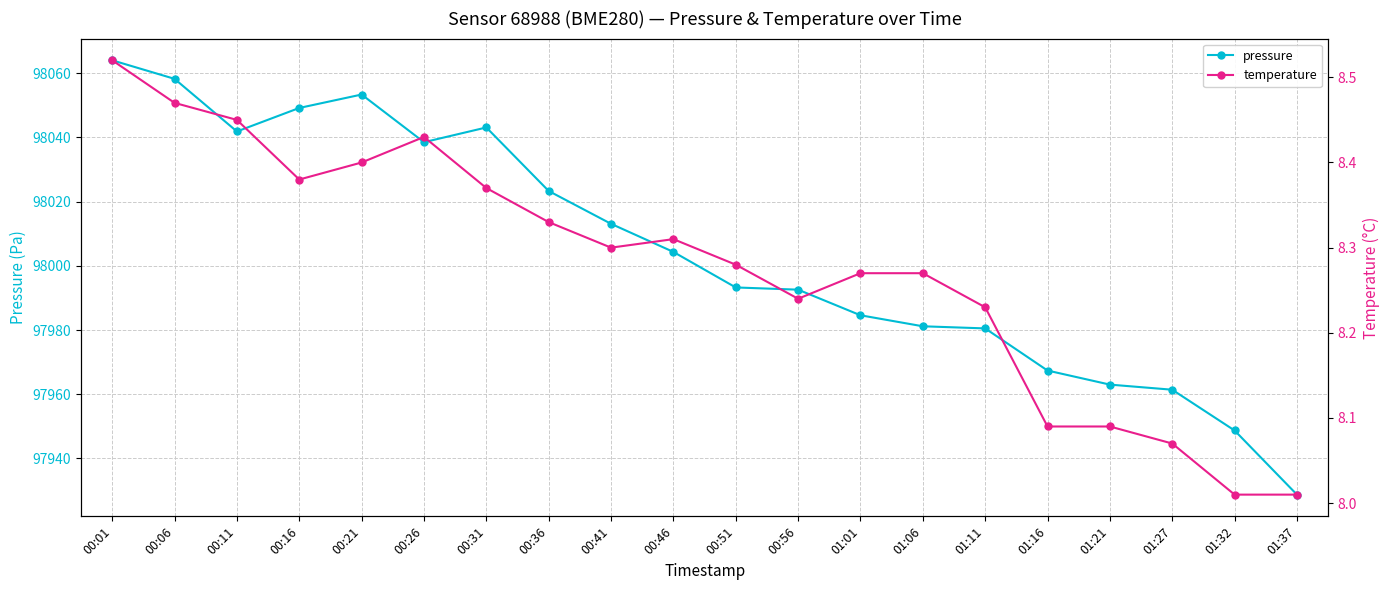

The value of temperature at 00:51 is 8.3. True or false?

True